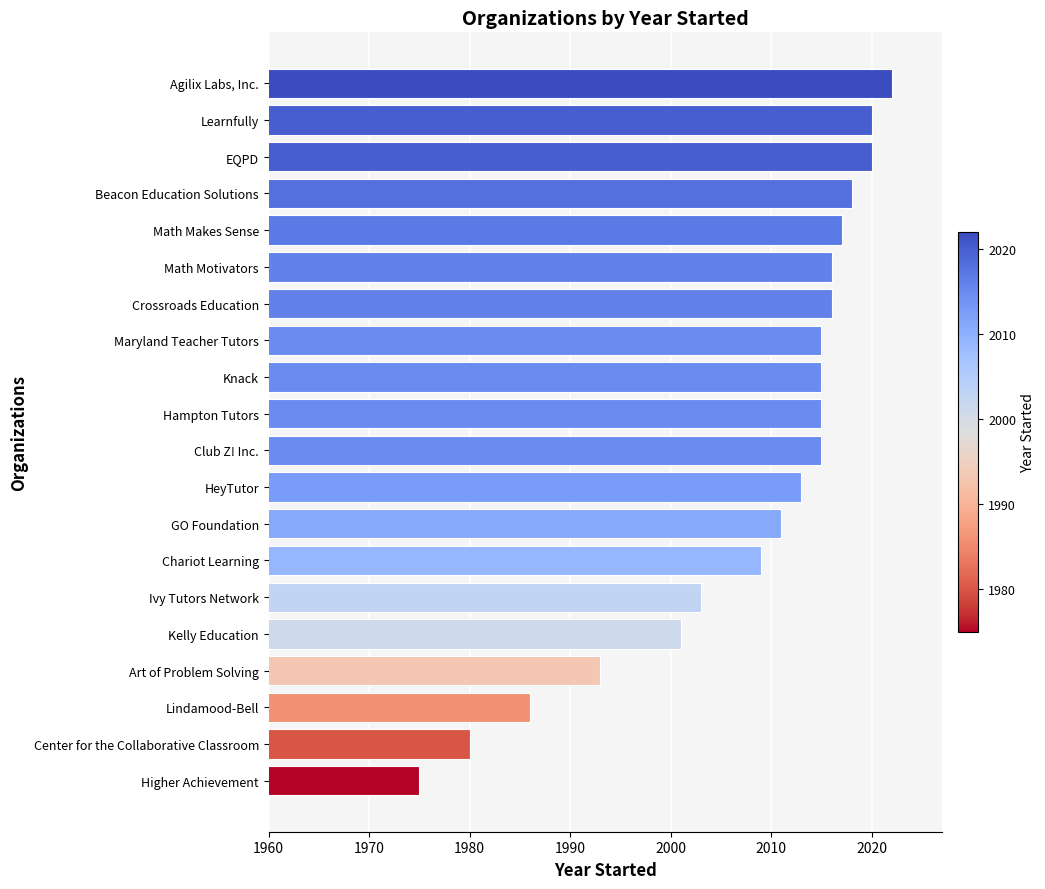

What is the sum of all values?

40160